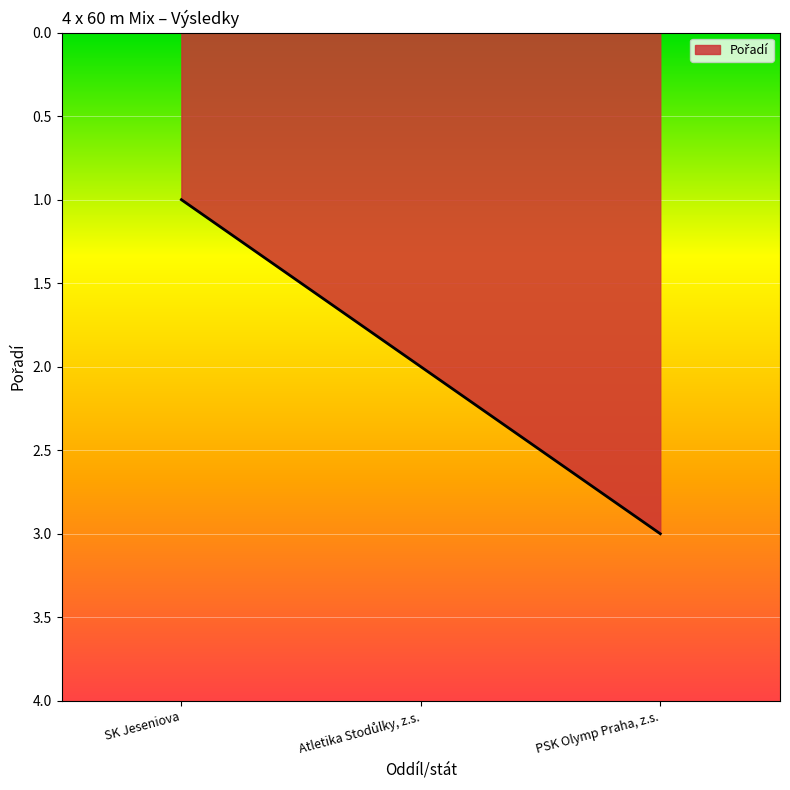

How many lines are shown in the chart?

1